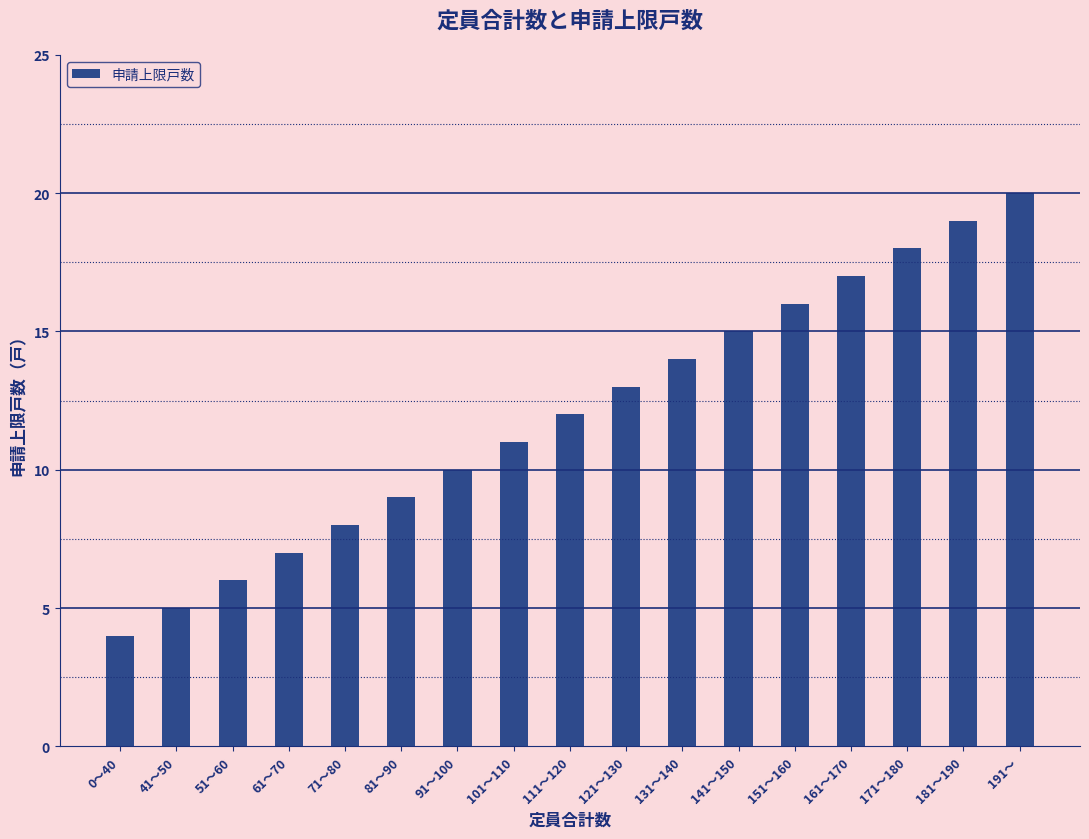

Is it true that the value at 111～120 is 12?

True